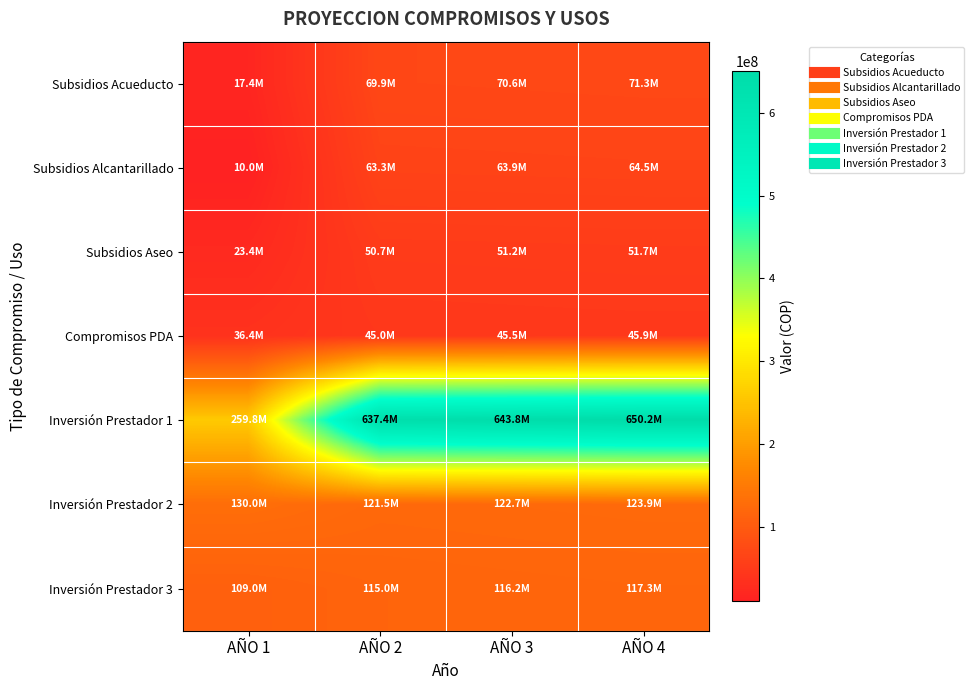

What is the total value across all series at AÑO 4?

1124858607.4